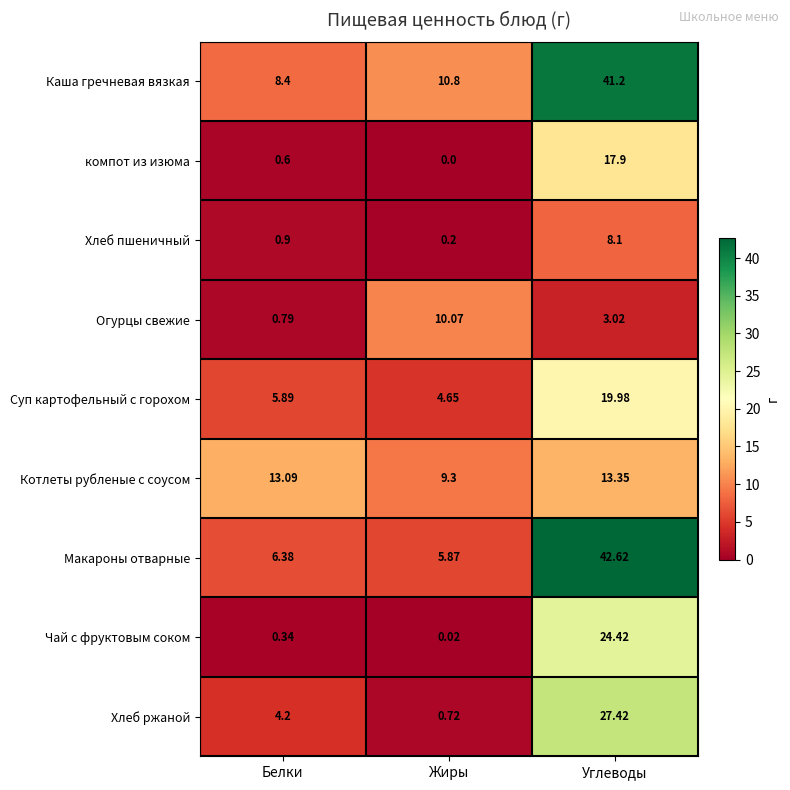

Where does the Хлеб ржаной series first go above 4?

Белки